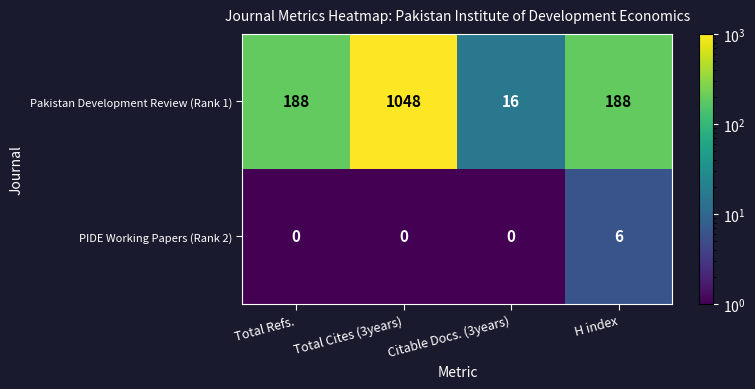

List the series in order of their peak value, lowest first.

PIDE Working Papers (Rank 2), Pakistan Development Review (Rank 1)